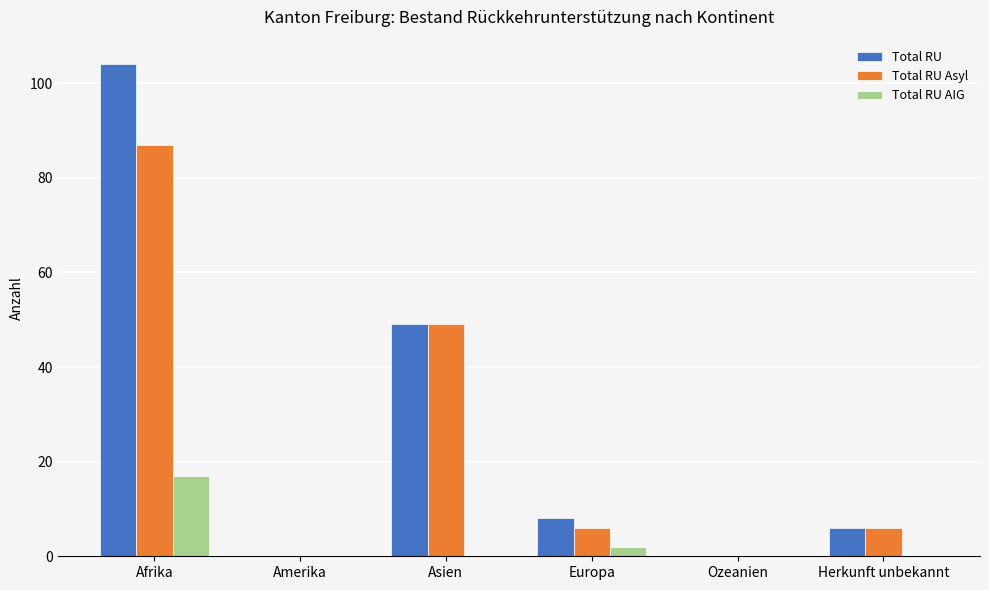

At which category is the sum across all series the highest?

Afrika